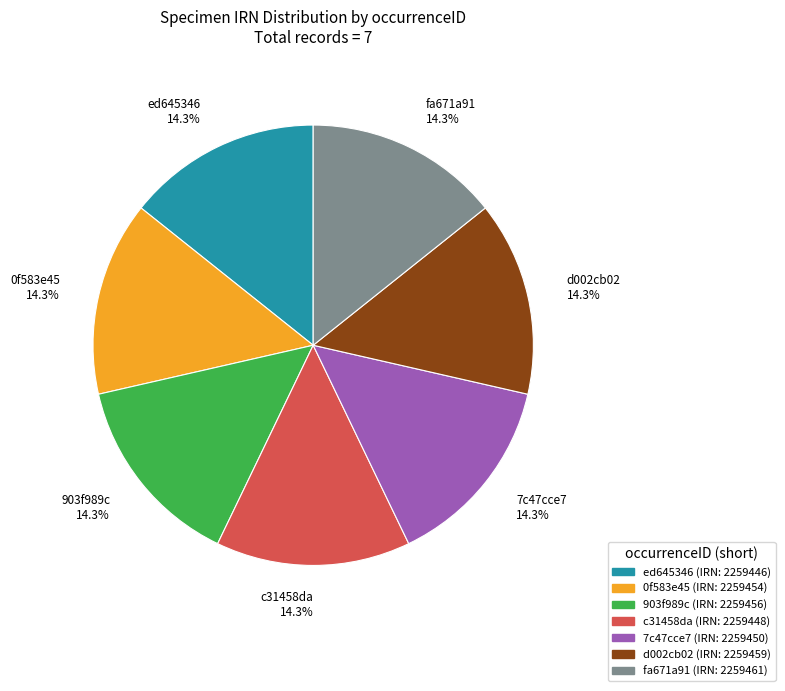

What is the total percentage of fa671a91 and c31458da?

28.6%